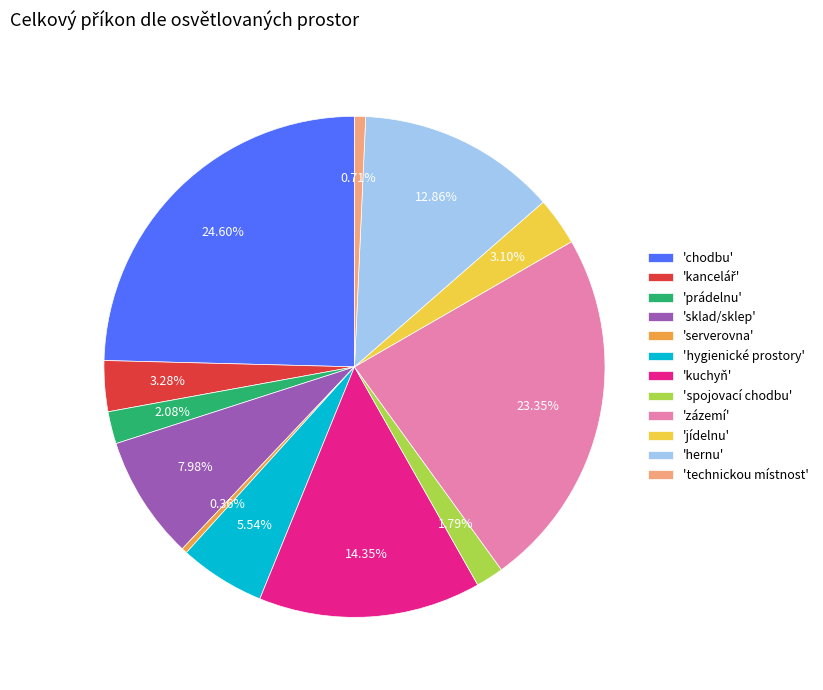

Between 'jídelnu' and 'hygienické prostory', which is larger?

'hygienické prostory'